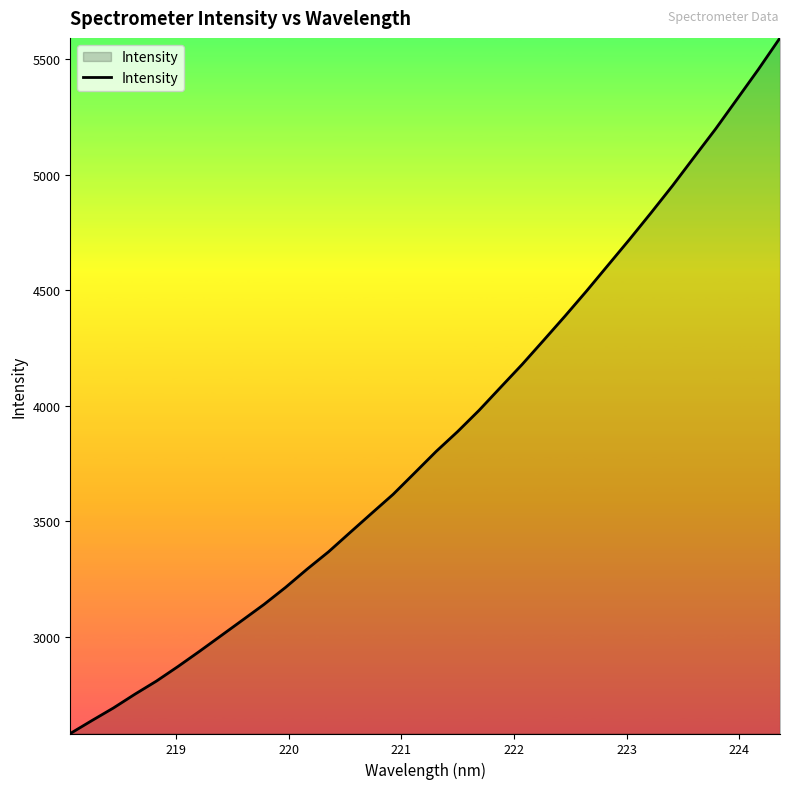

What is the difference between the maximum and minimum values?

3007.5